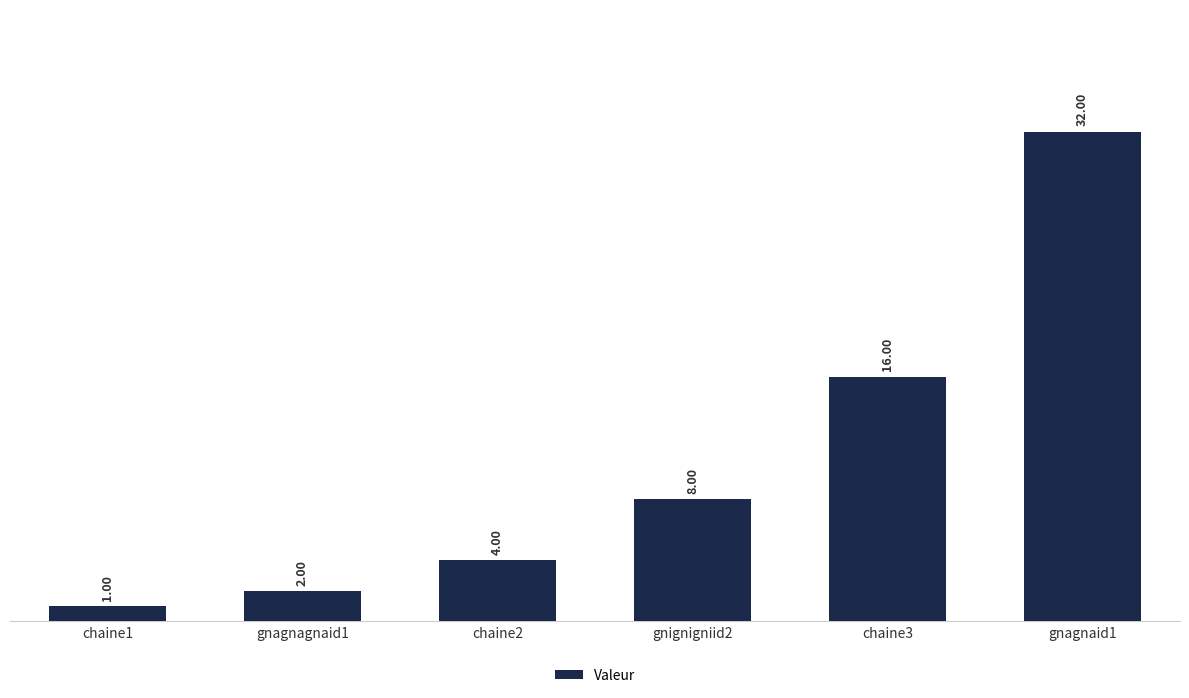

Approximately how many times larger is the value at gnagnaid1 compared to chaine1?

32.0